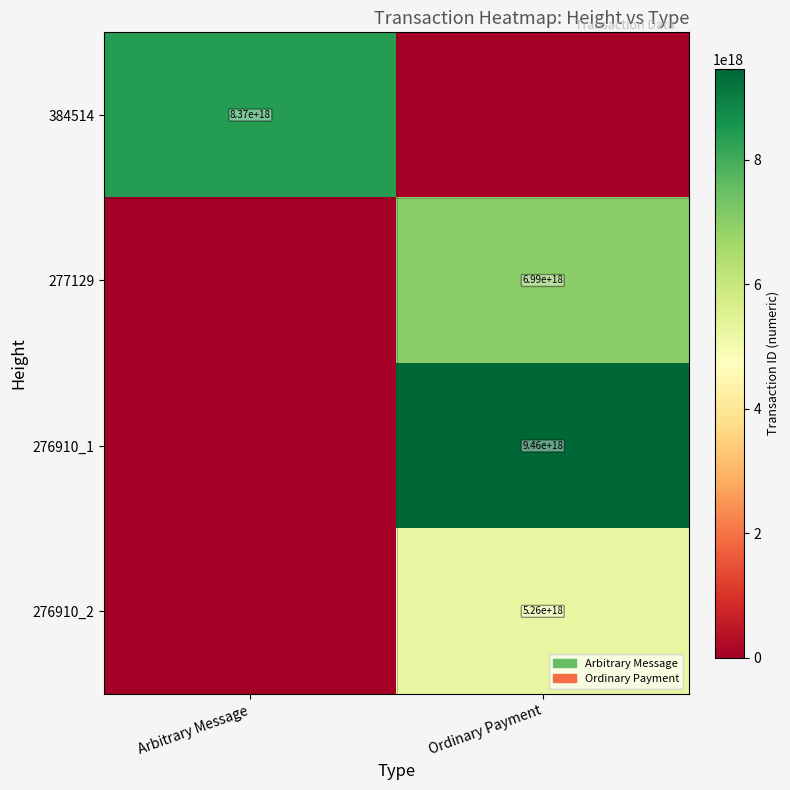

At which category is the sum across all series the highest?

Ordinary Payment